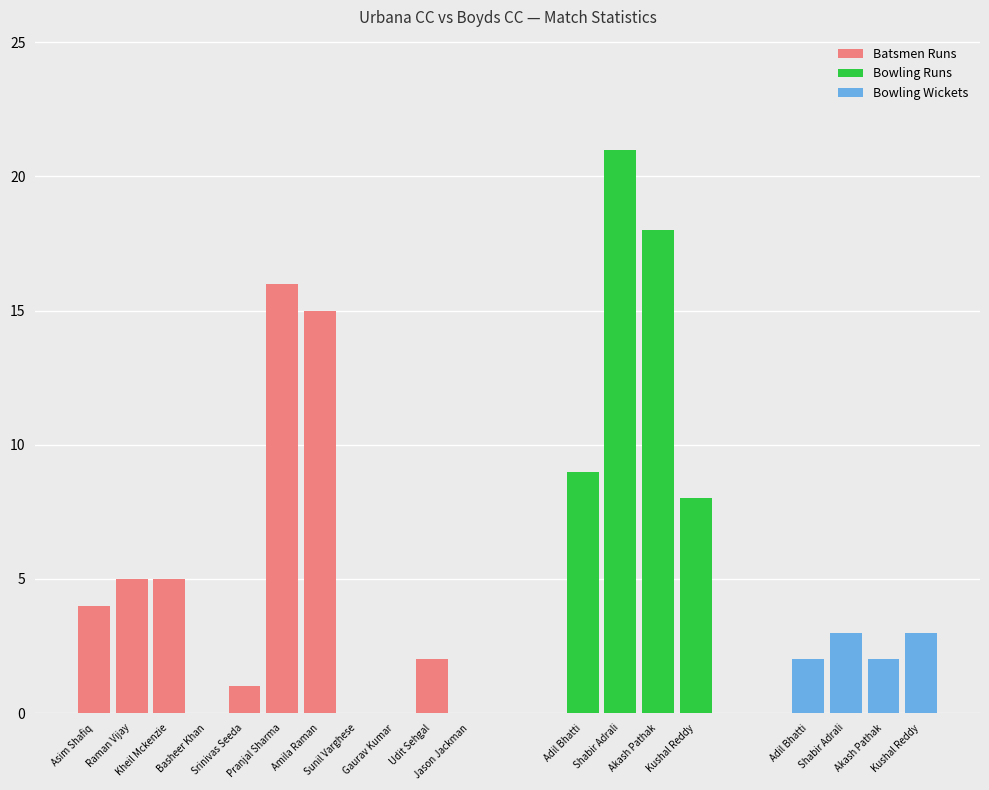

What position from the left is Sunil V?

8